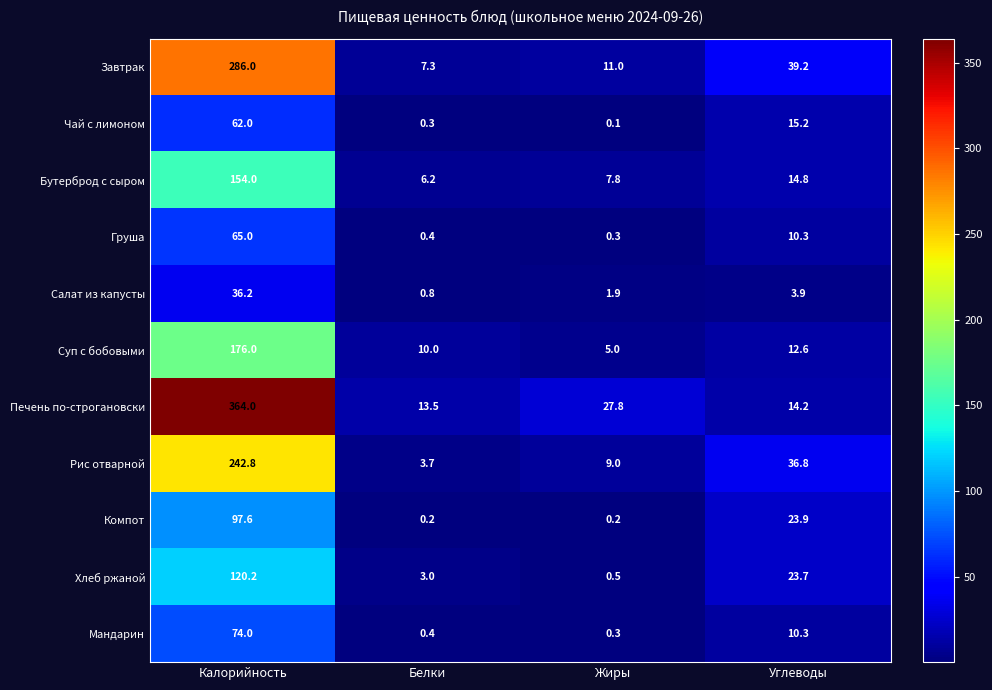

What is the sum of the Печень по-строгановски values at Белки and Жиры?

41.3